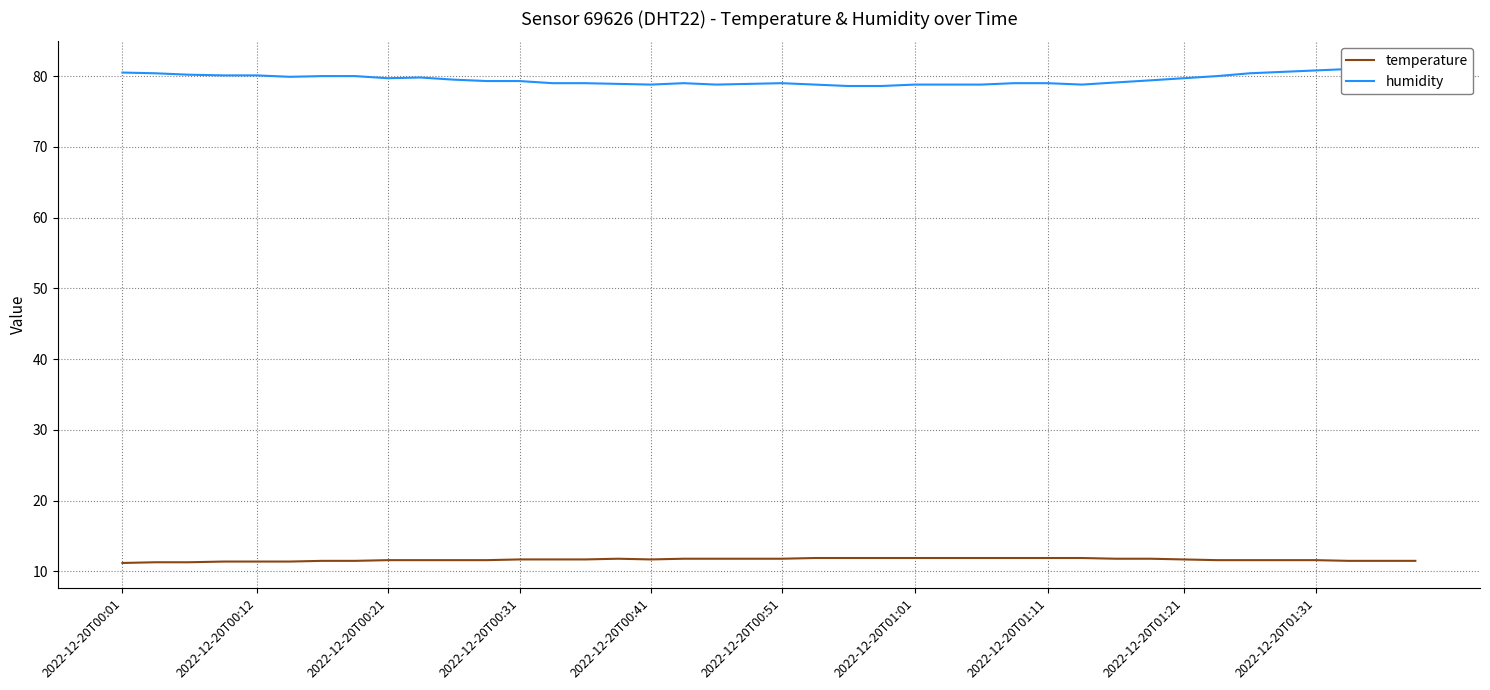

Which label corresponds to the smallest value in the chart?

2022-12-20T00:01